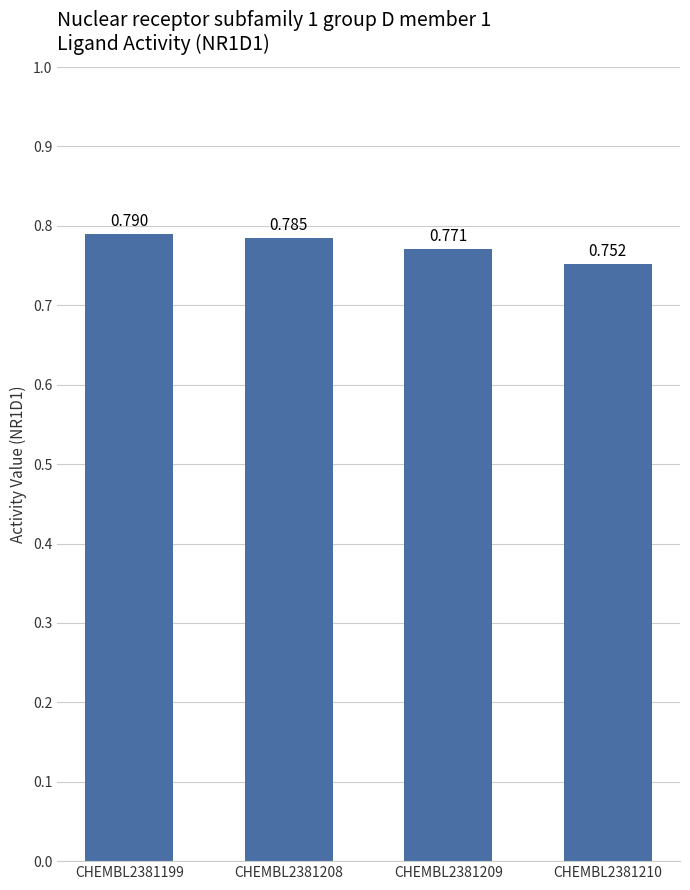

How many bars are there in total?

4